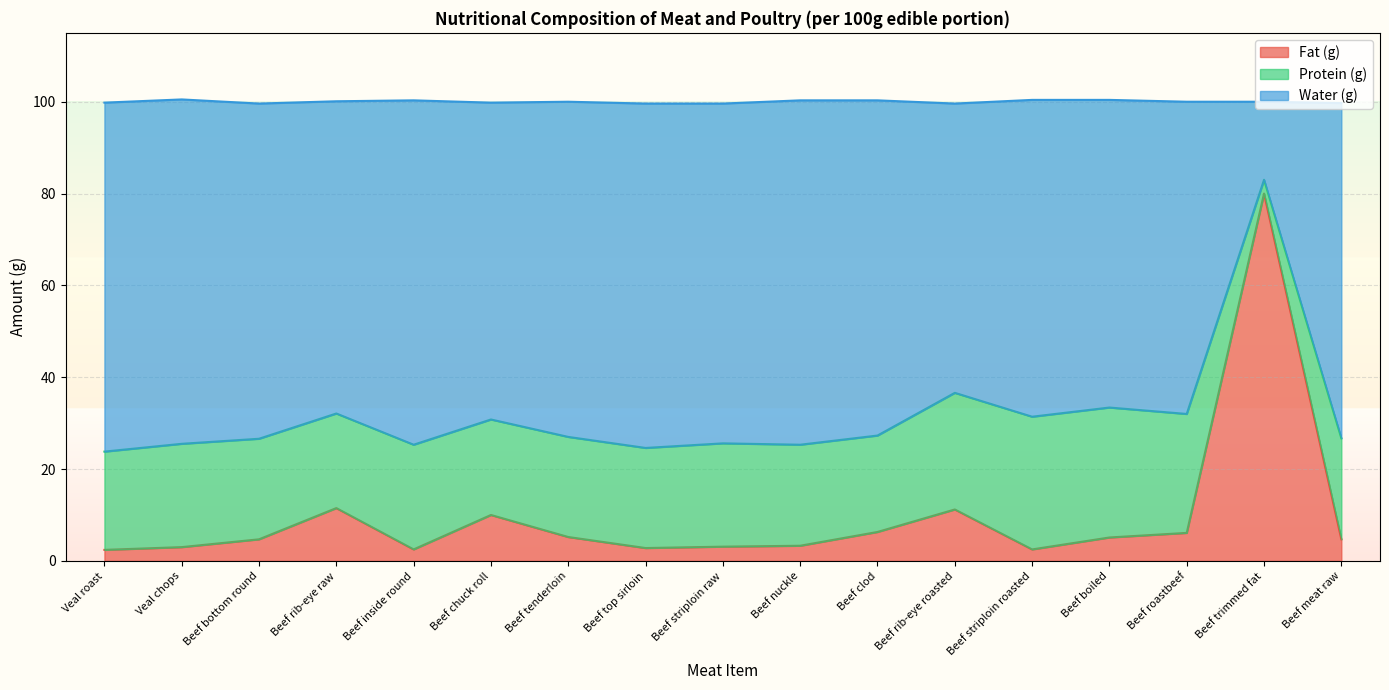

Does the chart display data point markers on the line(s)?

No